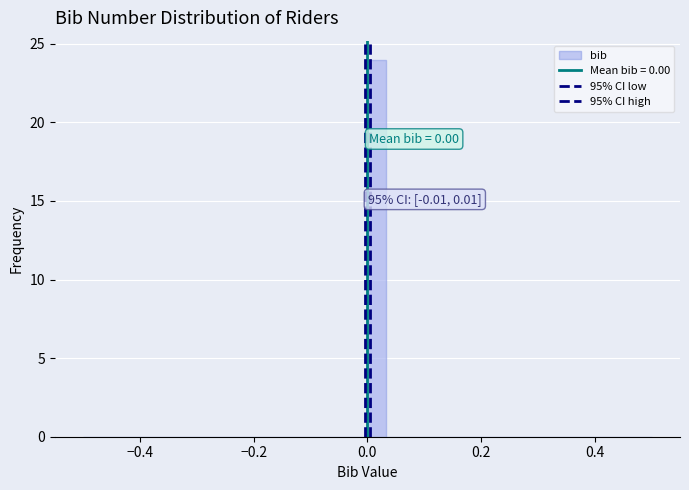

Around what value on the x-axis is the tallest bar? Give the approximate position of its centre, as read against the axis.

0.02